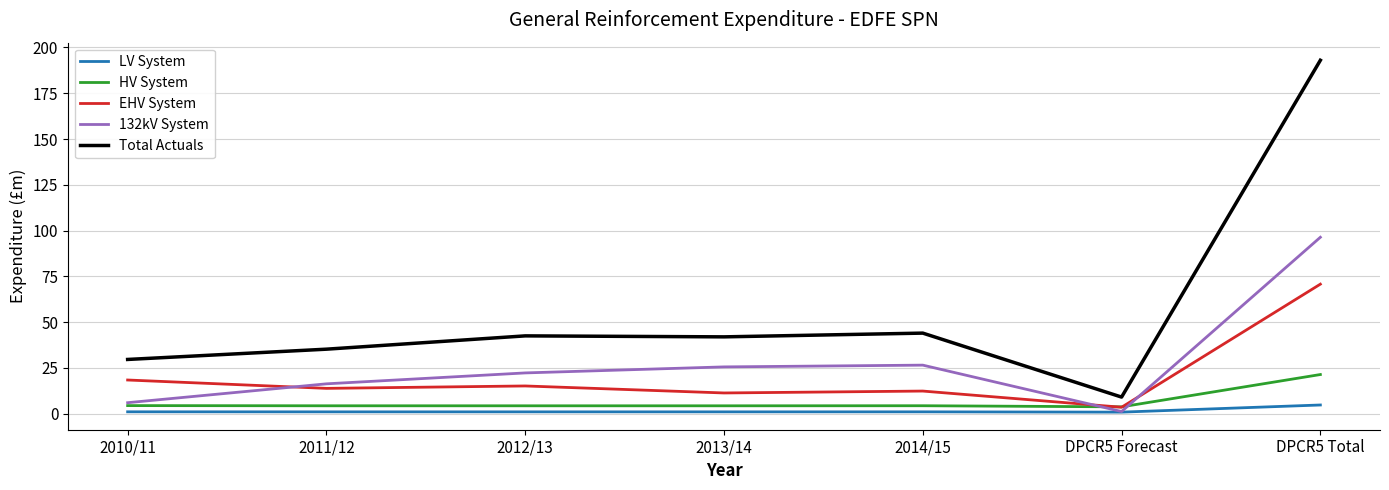

Rank the series by their maximum value, from lowest to highest.

LV System, HV System, EHV System, 132kV System, Total Actuals